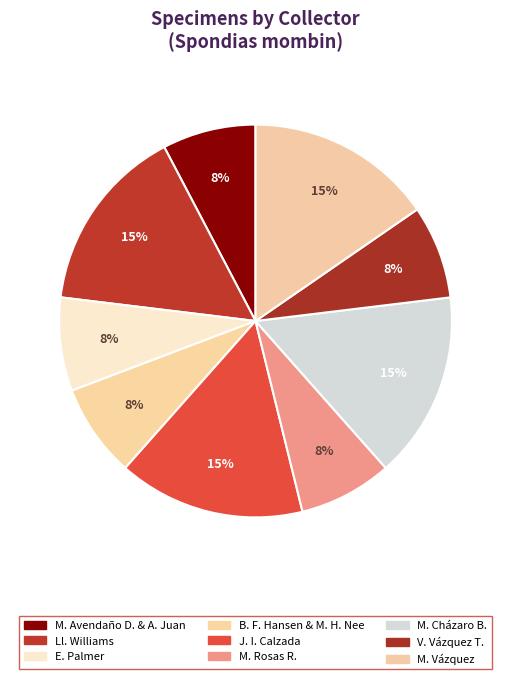

To the nearest percent, what percentage of the pie is B. F. Hansen & M. H. Nee?

8%